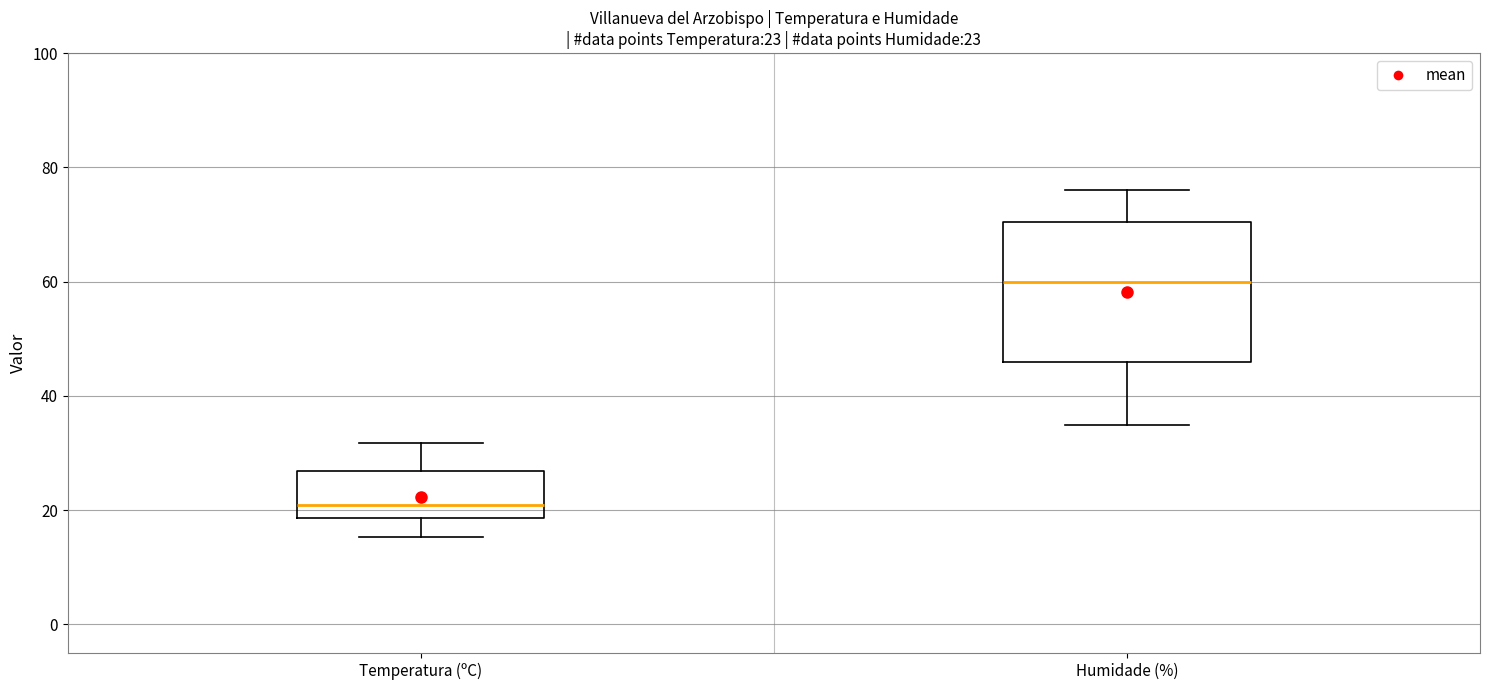

Which box is the tallest, from its lower edge to its upper edge?

Humidade (%)